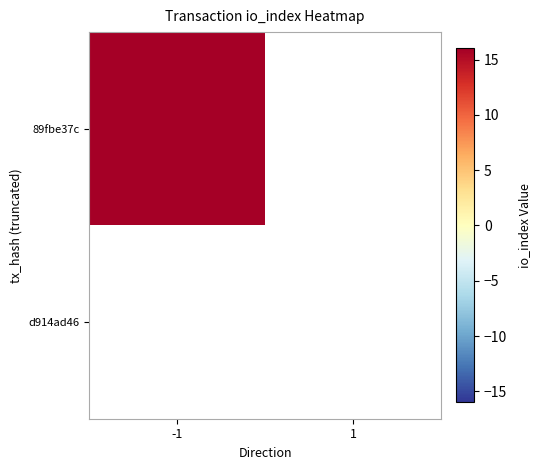

The -1 series shows 5 at 1. True or false?

False